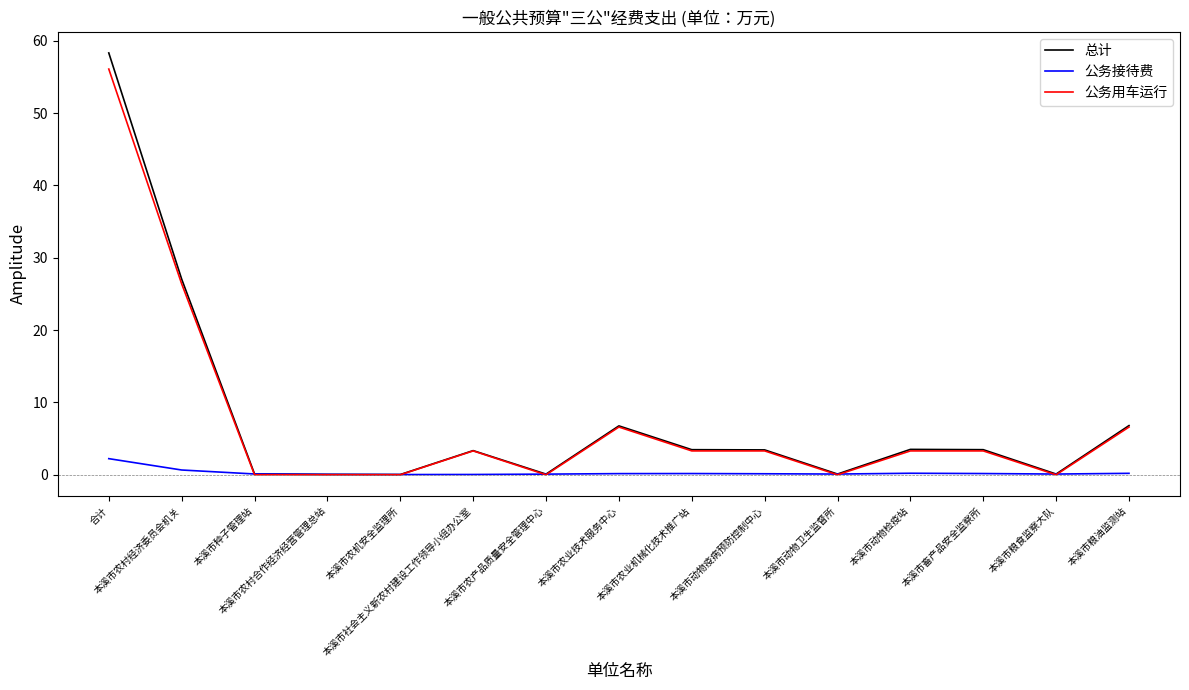

Which series has the largest range (max minus min)?

总计